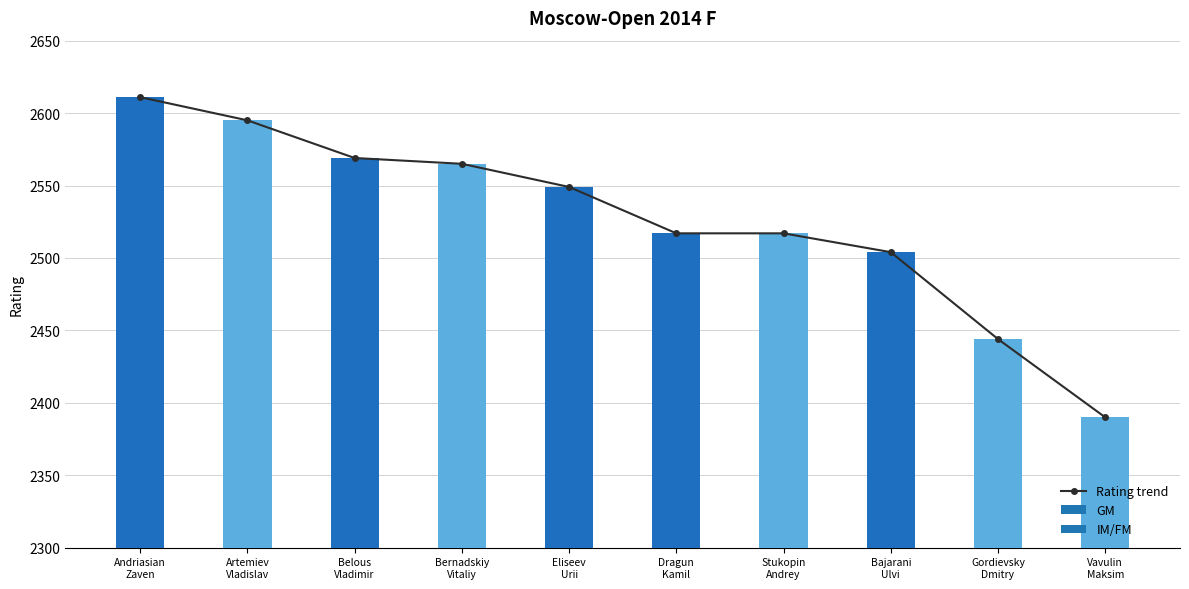

What is the change in value from Belous
Vladimir to Dragun
Kamil?

-52